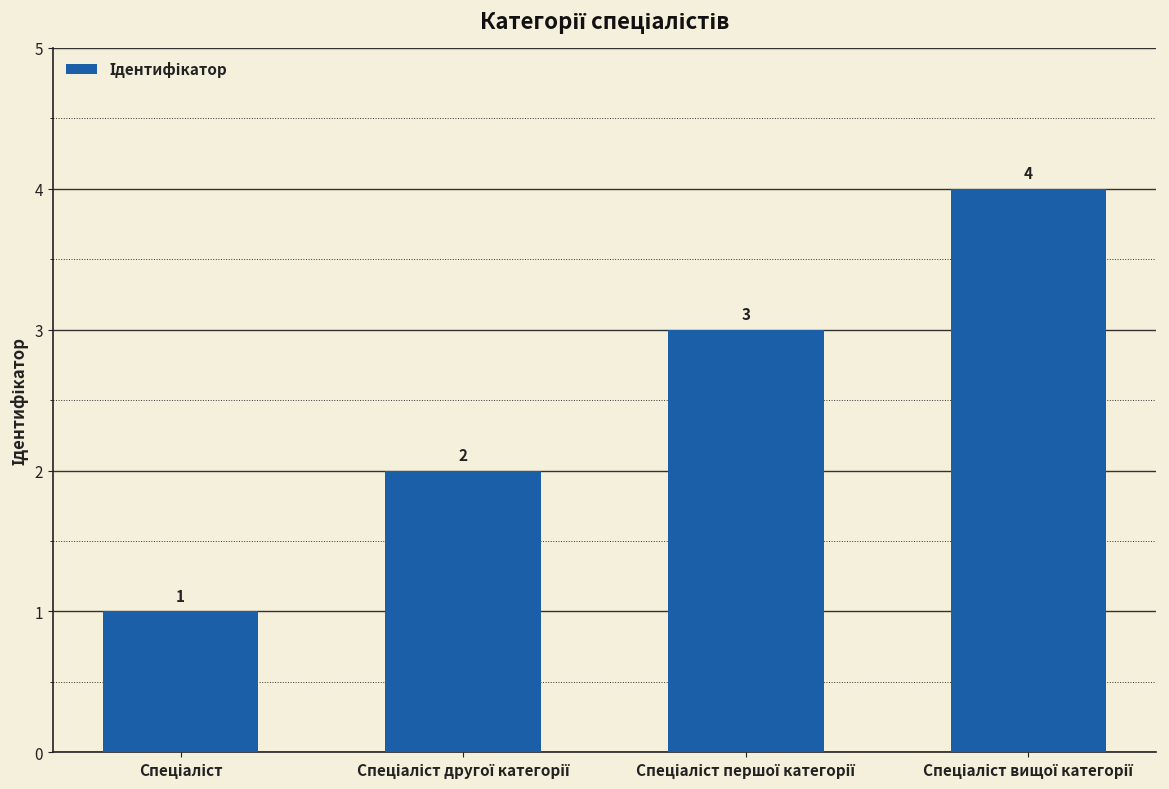

What is the sum of all values?

10